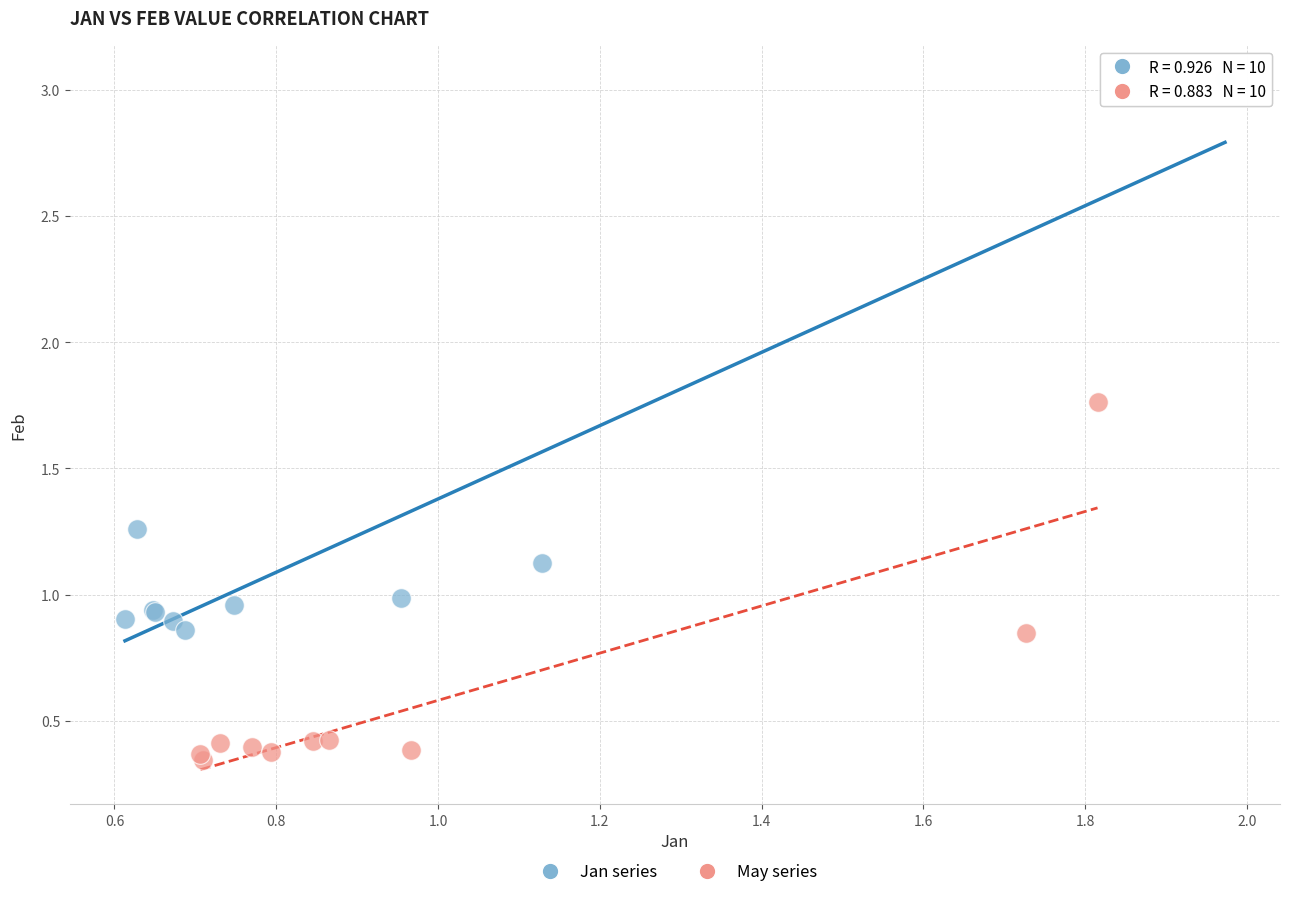

Which series reaches the maximum Y coordinate?

Jan series